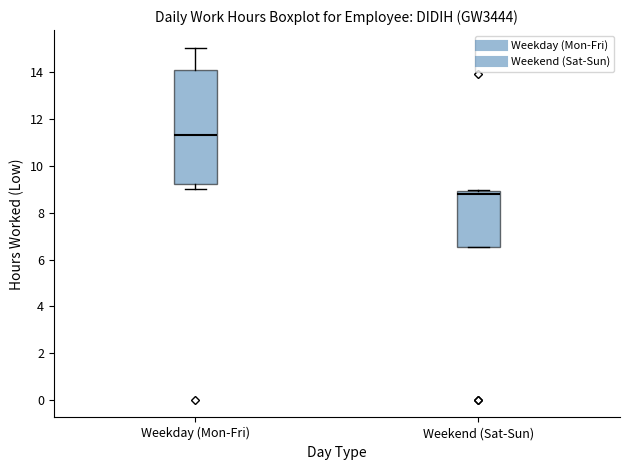

Comparing the boxes themselves (not the whiskers), which one is the tallest?

Weekday (Mon-Fri)